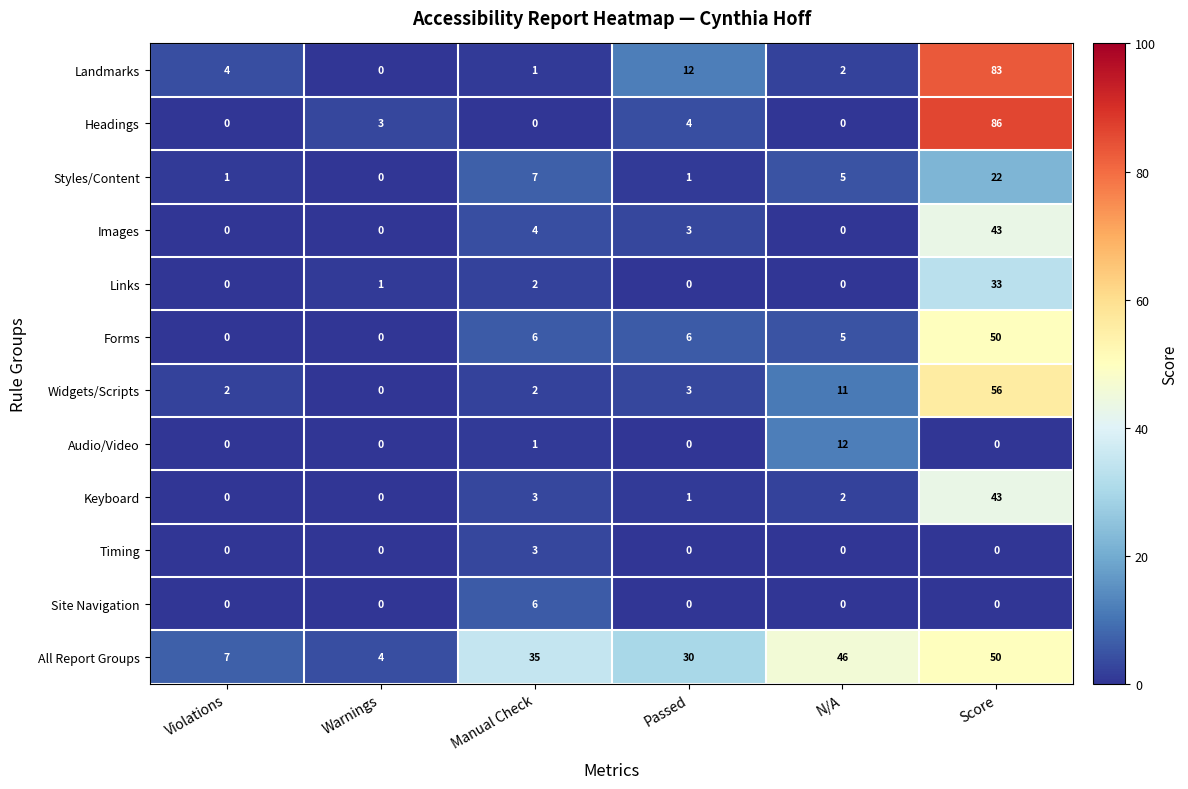

Count the number of categories in the chart.

6